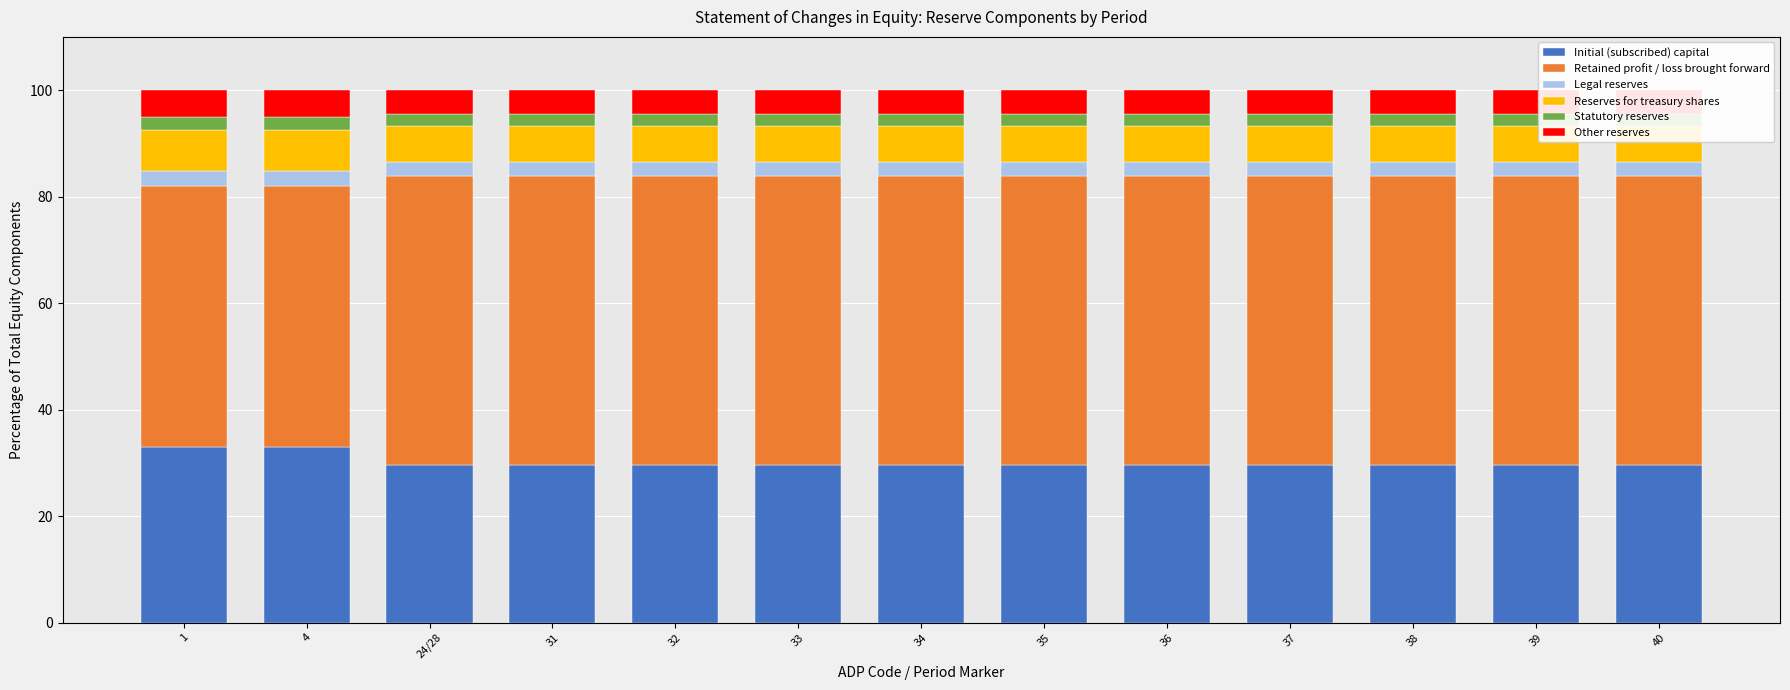

Between 4 and 31, which series saw the biggest shift?

Retained profit / loss brought forward